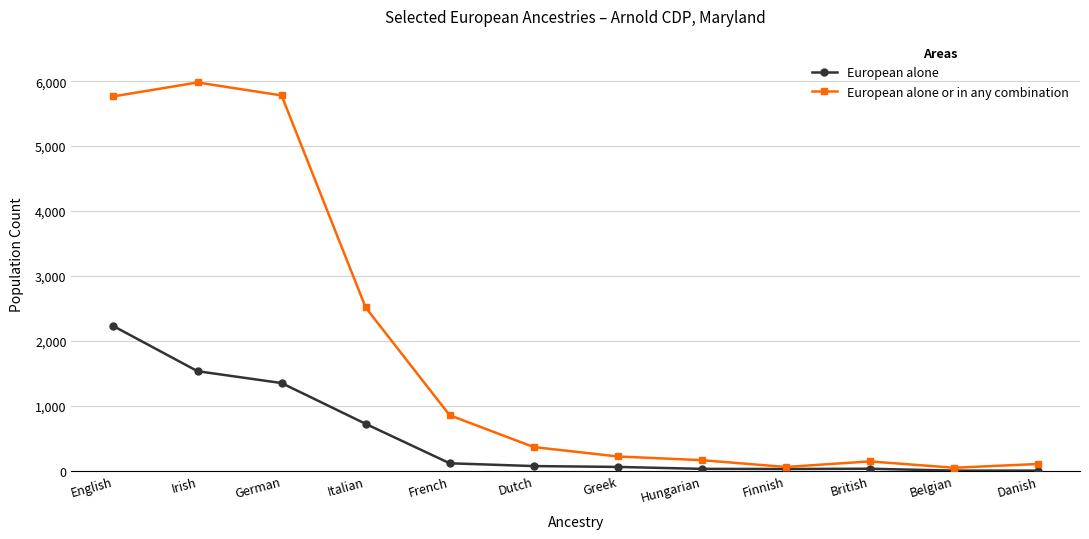

What is the difference between the maximum and second lowest values in the European alone or in any combination series?

5925